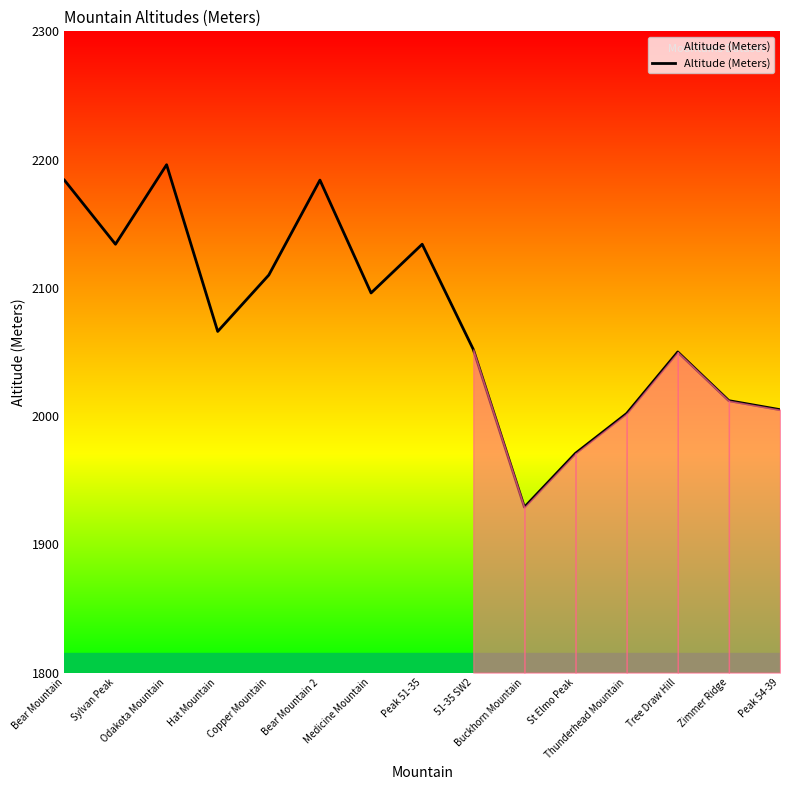

What is the ratio of the value at 51-35 SW2 to the value at St Elmo Peak?

1.0